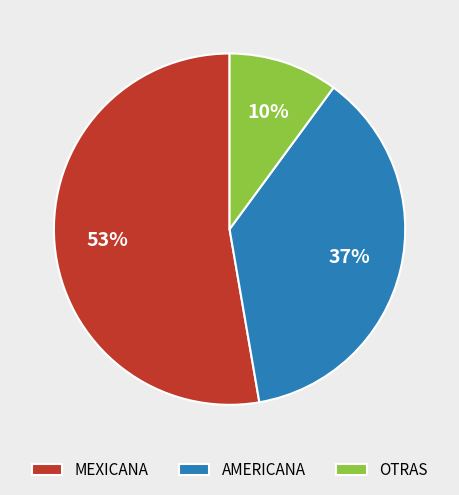

True or false: OTRAS accounts for 5% of the total.

False